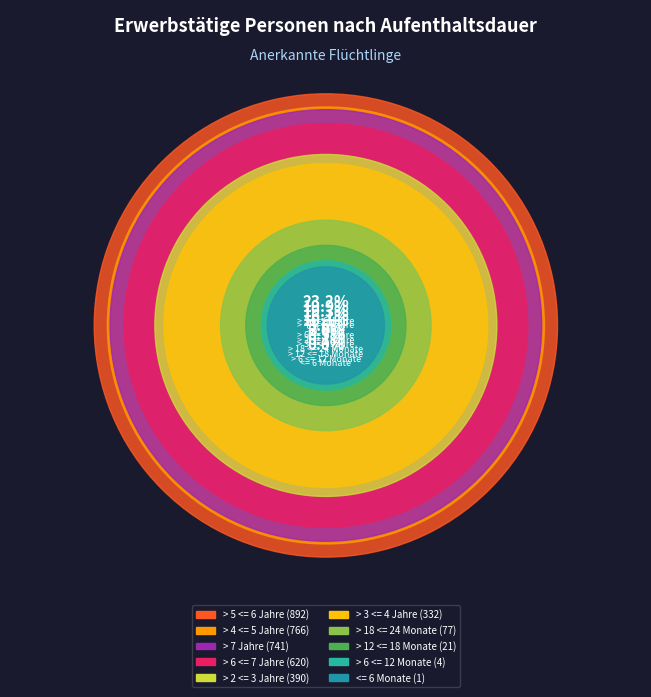

How many slices are in this pie chart?

10